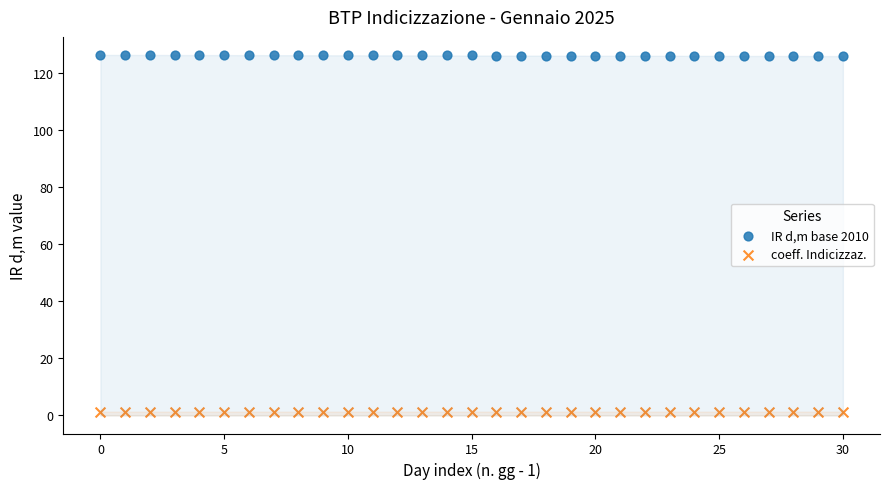

What are all the series names shown in the legend?

IR d,m base 2010, coeff. Indicizzaz.